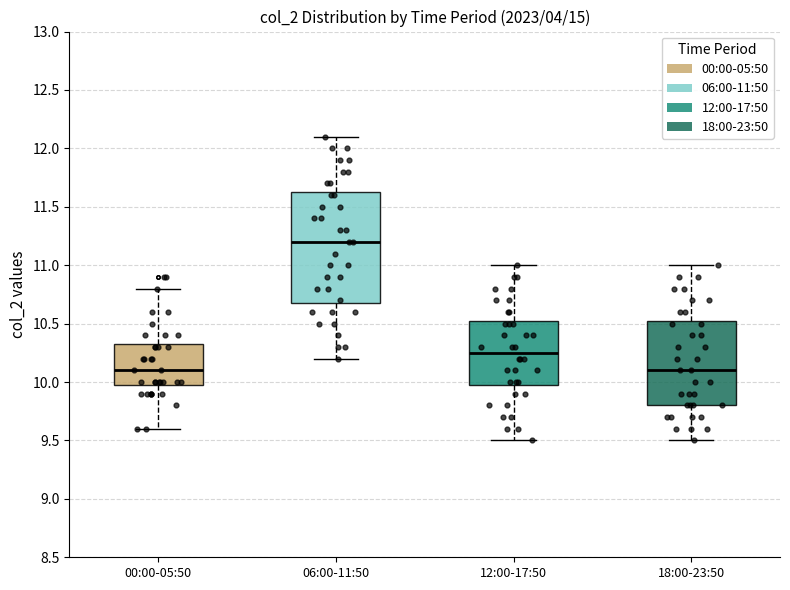

Which box's median line is the highest?

06:00-11:50